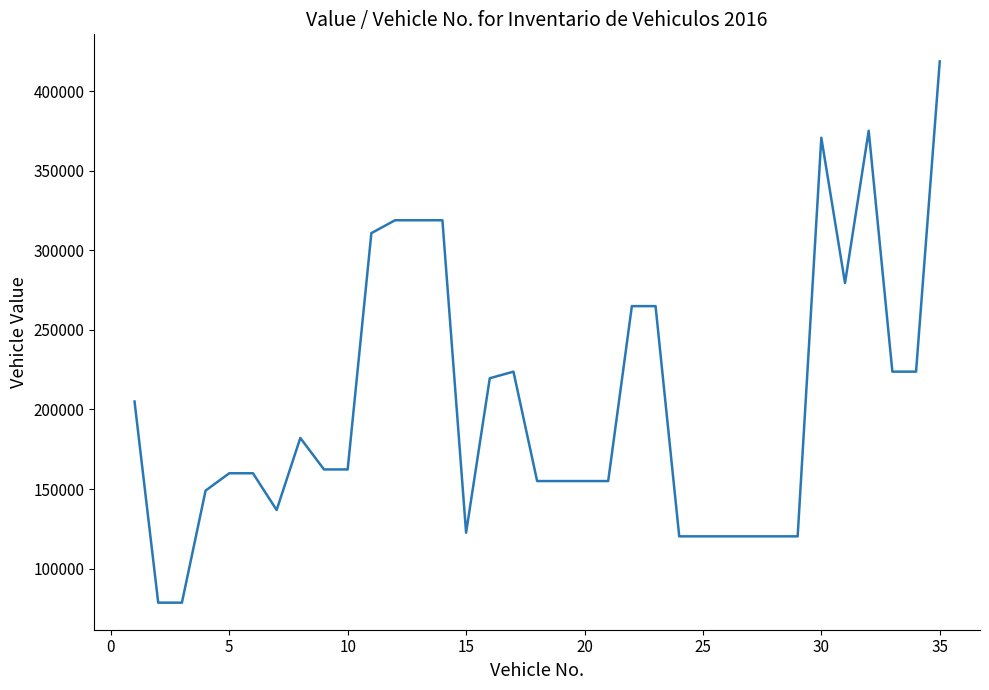

Is this an area chart (filled region under the line)?

No